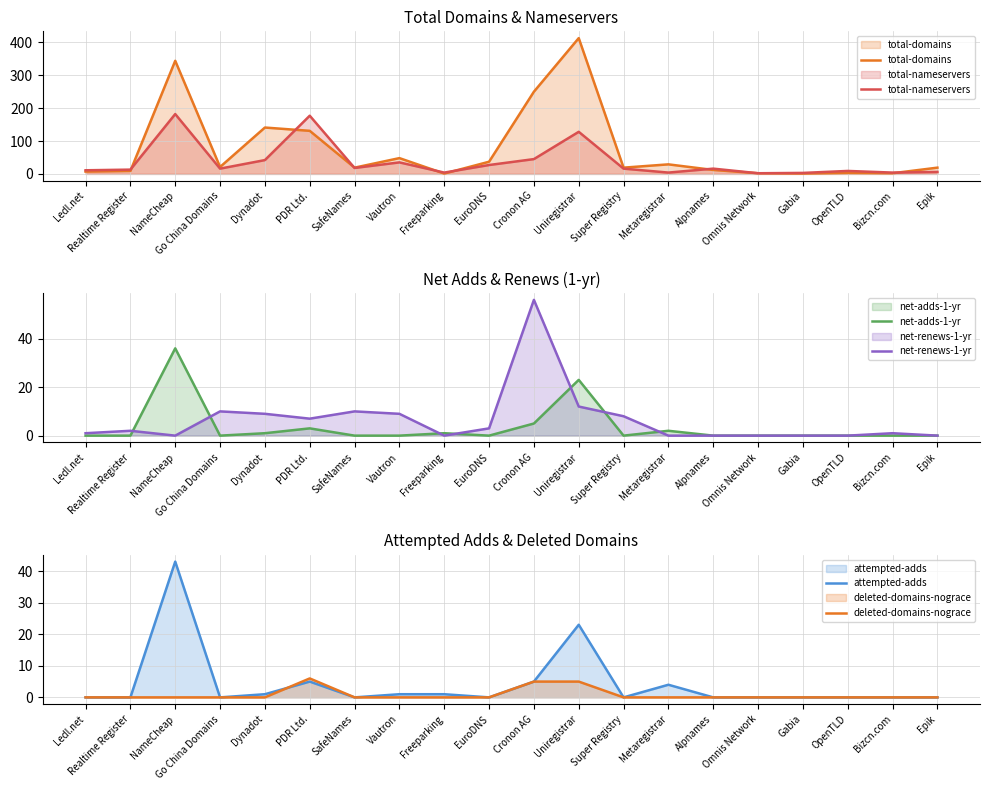

At SafeNames, list the series in order from largest to smallest.

total-domains, total-nameservers, net-renews-1-yr, net-adds-1-yr, attempted-adds, deleted-domains-nograce